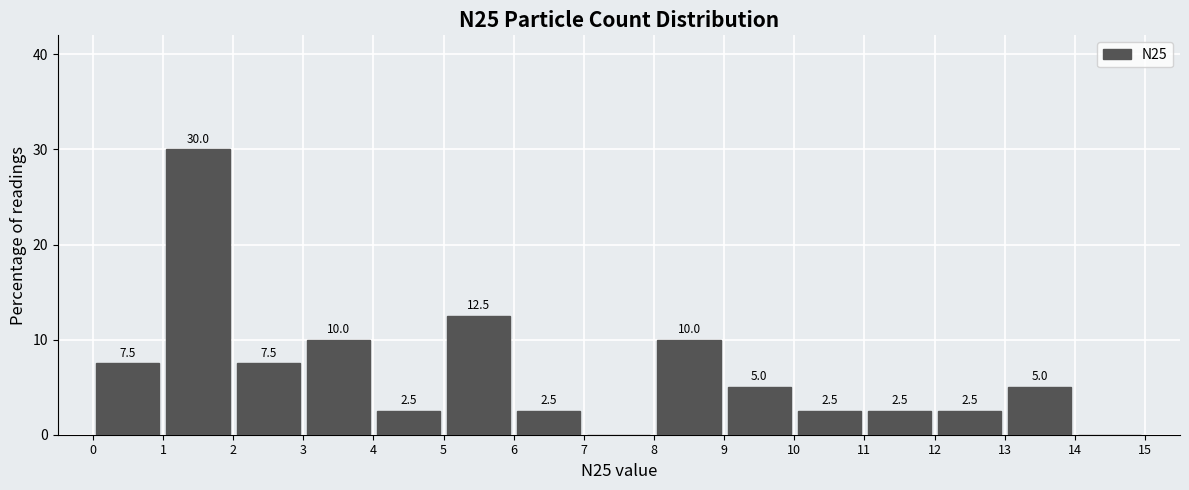

Over which range of the x-axis is the bar tallest?

1 to 2